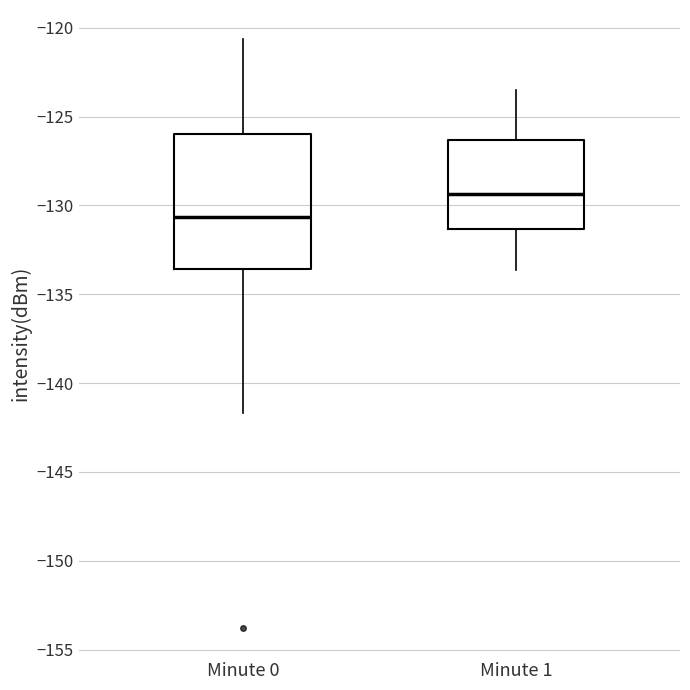

Comparing the boxes themselves (not the whiskers), which one is the tallest?

Minute 0